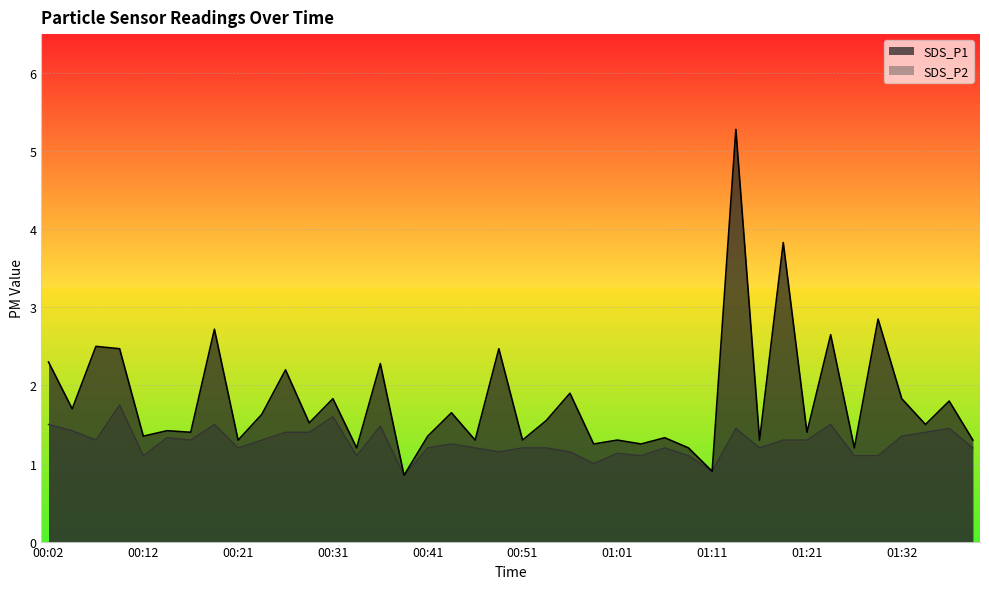

True or false: SDS_P2 and SDS_P1 cross at least once.

False